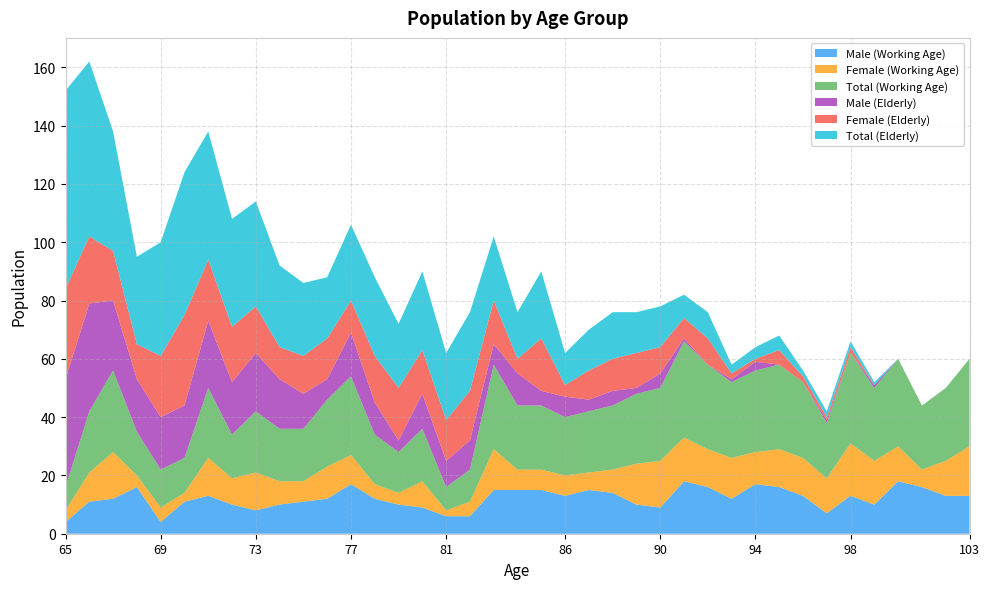

Reading left to right, extract all data points from this chart.

Male (Working Age): 65=4	66=11	67=12	68=16	69=4	70=11	71=13	72=10	73=8	74=10	75=11	76=12	77=17	78=12	79=10	80=9	81=6	82=6	83=15	84=15	85=15	86=13	87=15	88=14	89=10	90=9	91=18	92=16	93=12	94=17	95=16	96=13	97=7	98=13	99=10	100=18	101=16	102=13	103=13
Female (Working Age): 65=4	66=10	67=16	68=4	69=5	70=3	71=13	72=9	73=13	74=8	75=7	76=11	77=10	78=5	79=4	80=9	81=2	82=5	83=14	84=7	85=7	86=7	87=6	88=8	89=14	90=16	91=15	92=13	93=14	94=11	95=13	96=13	97=12	98=18	99=15	100=12	101=6	102=12	103=17
Total (Working Age): 65=8	66=21	67=28	68=15	69=13	70=12	71=24	72=15	73=21	74=18	75=18	76=23	77=27	78=17	79=14	80=18	81=8	82=11	83=29	84=22	85=22	86=20	87=21	88=22	89=24	90=25	91=33	92=29	93=26	94=28	95=29	96=26	97=19	98=31	99=25	100=30	101=22	102=25	103=30
Male (Elderly): 65=37	66=37	67=24	68=18	69=18	70=18	71=23	72=18	73=20	74=17	75=12	76=7	77=15	78=11	79=4	80=12	81=9	82=10	83=7	84=11	85=5	86=7	87=4	88=5	89=2	90=5	91=1	92=0	93=1	94=3	95=0	96=0	97=1	98=0	99=1	100=0	101=0	102=0	103=0
Female (Elderly): 65=31	66=23	67=17	68=12	69=21	70=31	71=21	72=19	73=16	74=11	75=13	76=14	77=11	78=16	79=18	80=15	81=14	82=17	83=15	84=5	85=18	86=4	87=10	88=11	89=12	90=9	91=7	92=9	93=2	94=1	95=5	96=2	97=1	98=2	99=0	100=0	101=0	102=0	103=0
Total (Elderly): 65=68	66=60	67=41	68=30	69=39	70=49	71=44	72=37	73=36	74=28	75=25	76=21	77=26	78=27	79=22	80=27	81=23	82=27	83=22	84=16	85=23	86=11	87=14	88=16	89=14	90=14	91=8	92=9	93=3	94=4	95=5	96=2	97=2	98=2	99=1	100=0	101=0	102=0	103=0